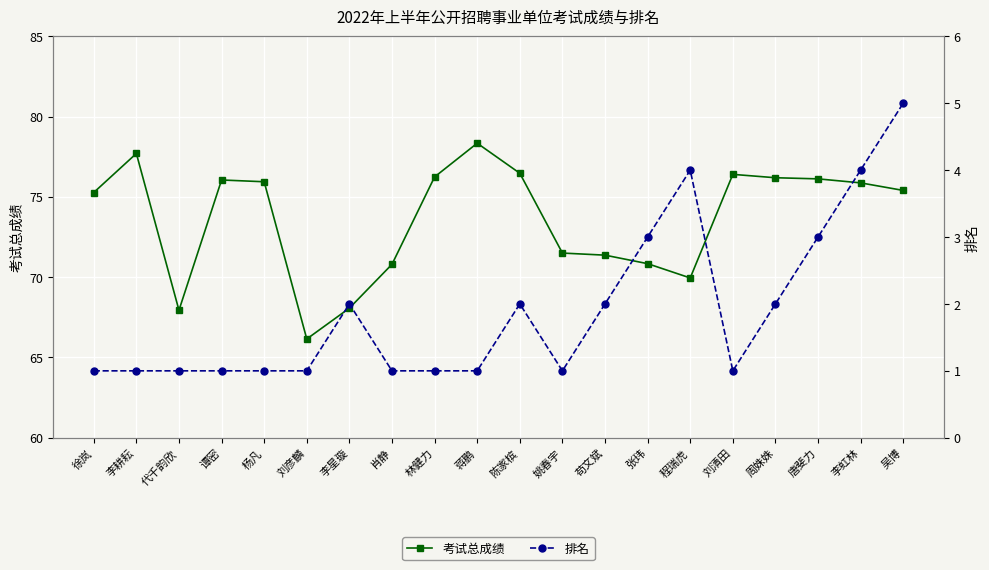

True or false: 排名 and 考试总成绩 intersect in this chart.

False